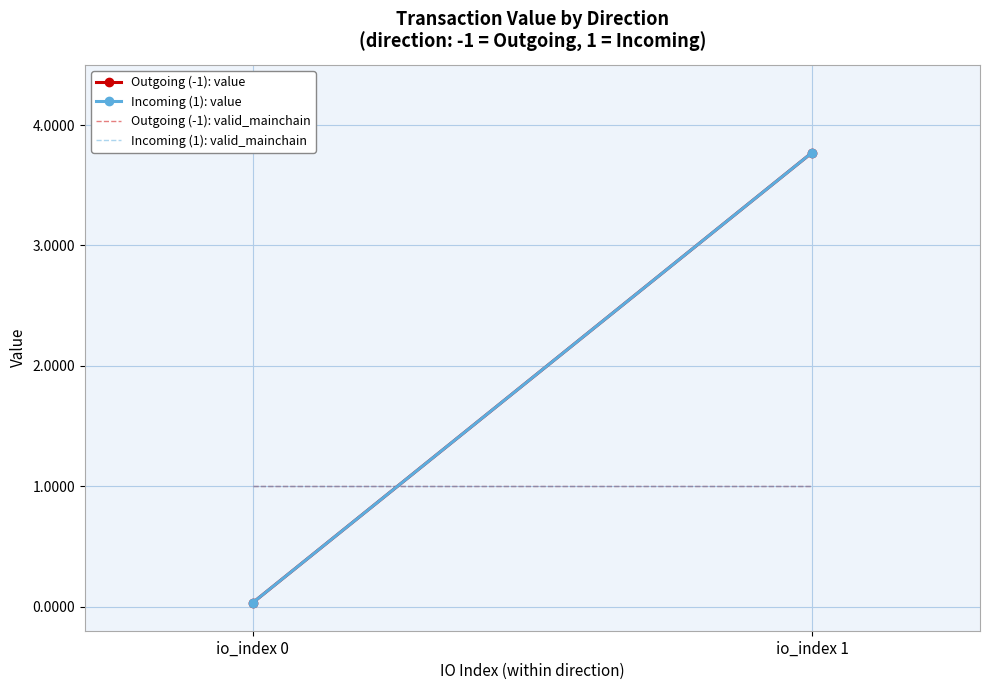

What are all the series names shown in the legend?

Outgoing (-1): value, Incoming (1): value, Outgoing (-1): valid_mainchain, Incoming (1): valid_mainchain